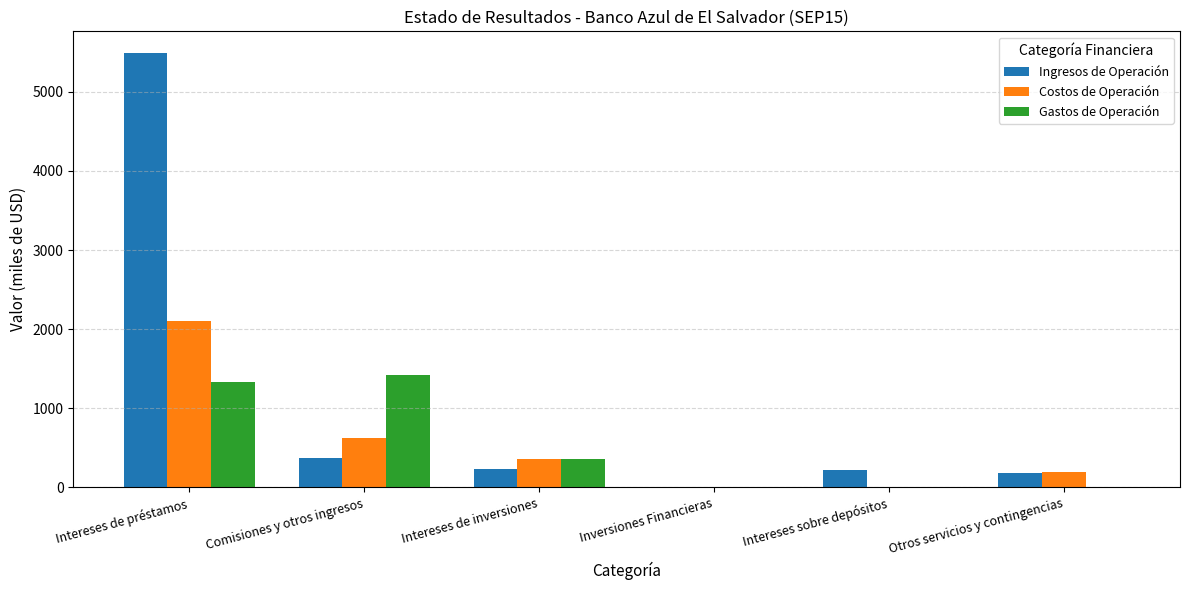

What is the sum of all Costos de Operación values?

3267.5